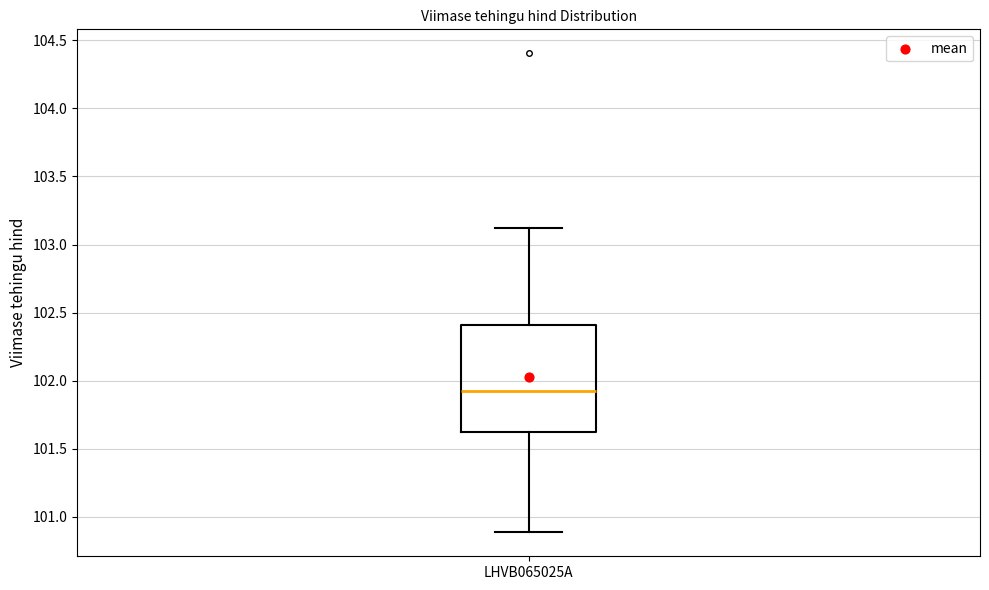

Read this box plot against the y-axis: the position of the median line, the range covered by the box, and the ends of both whiskers. The values are not printed on the chart, so give them approximately, as read against the axis.

median 101.95, box 101.60 to 102.40, whiskers 100.90 to 103.10